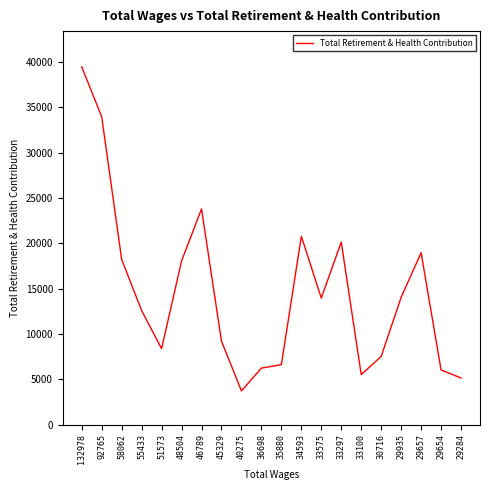

What is the average value?

14625